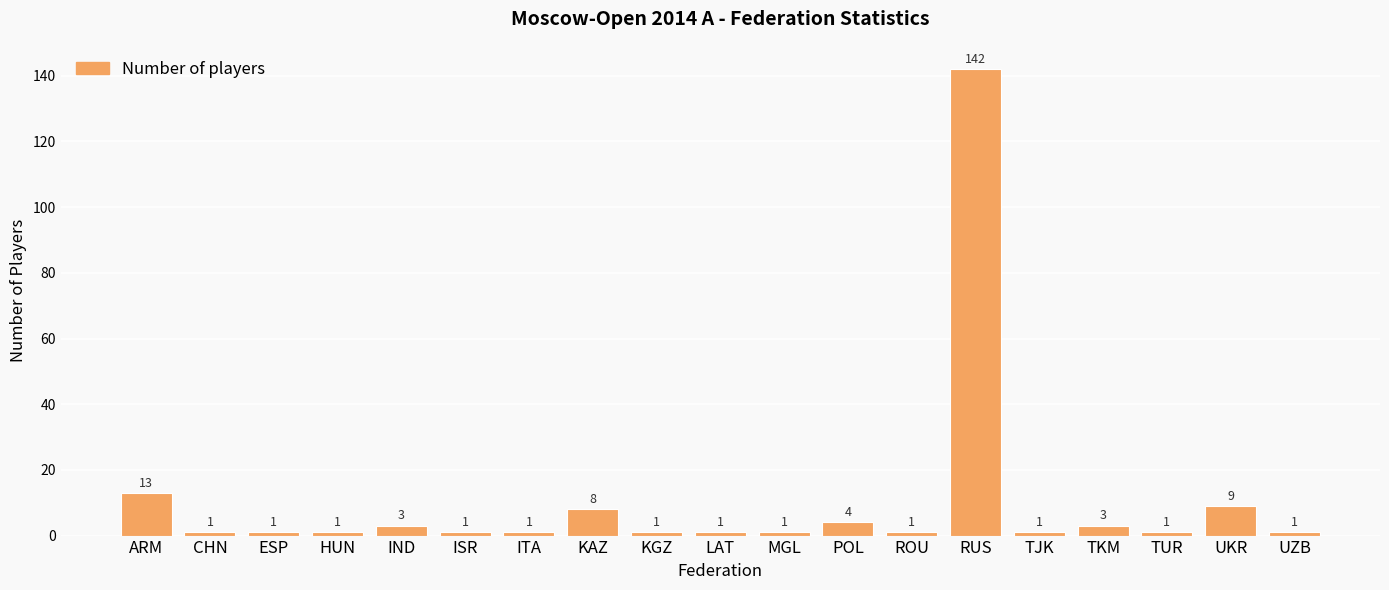

Reading right to left, list all the values displayed in this chart.

1	9	1	3	1	142	1	4	1	1	1	8	1	1	3	1	1	1	13